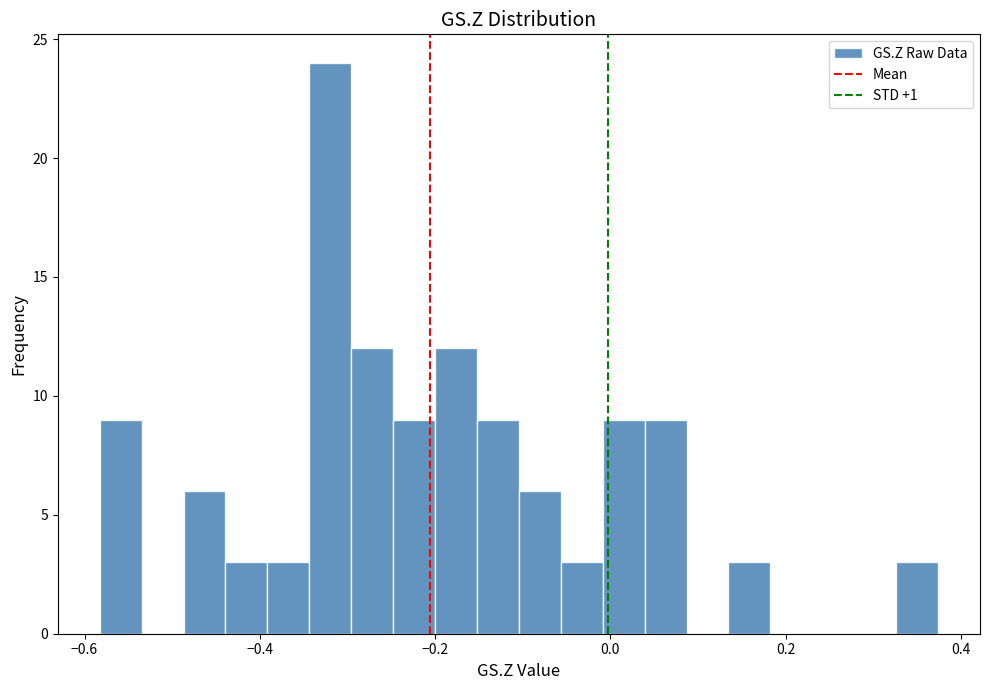

Read against the x-axis, roughly where is the centre of the tallest bar?

-0.32